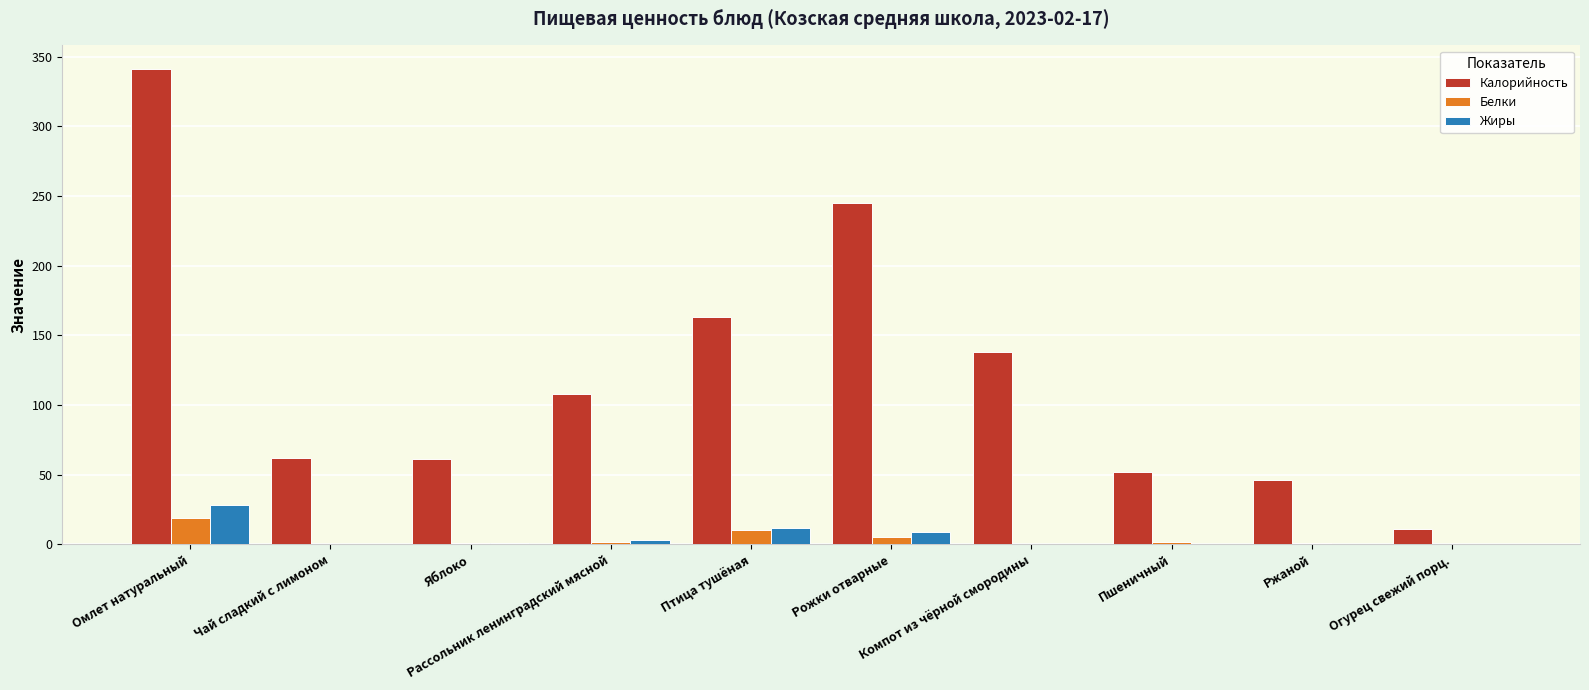

Is it true that Жиры equals 0.1 at Компот из чёрной смородины?

True